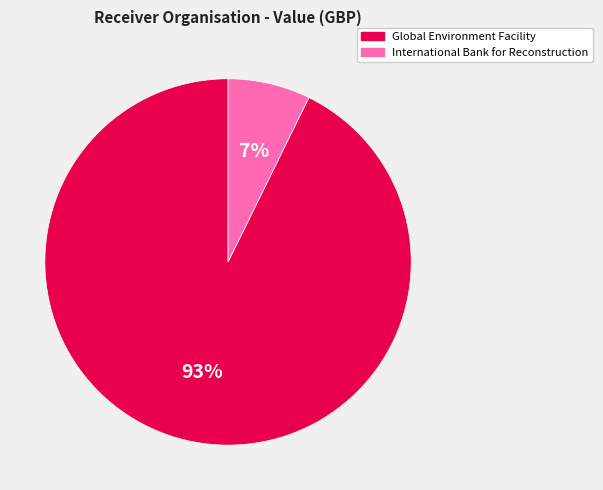

Which slice is the largest?

Global Environment Facility